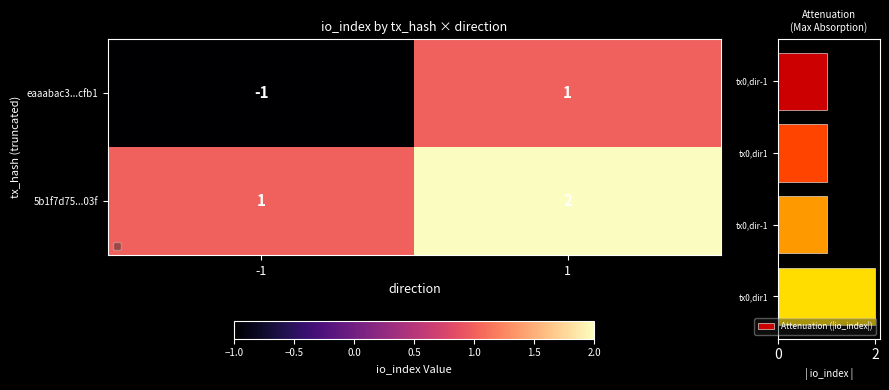

Between -1 and 1, which is larger?

1